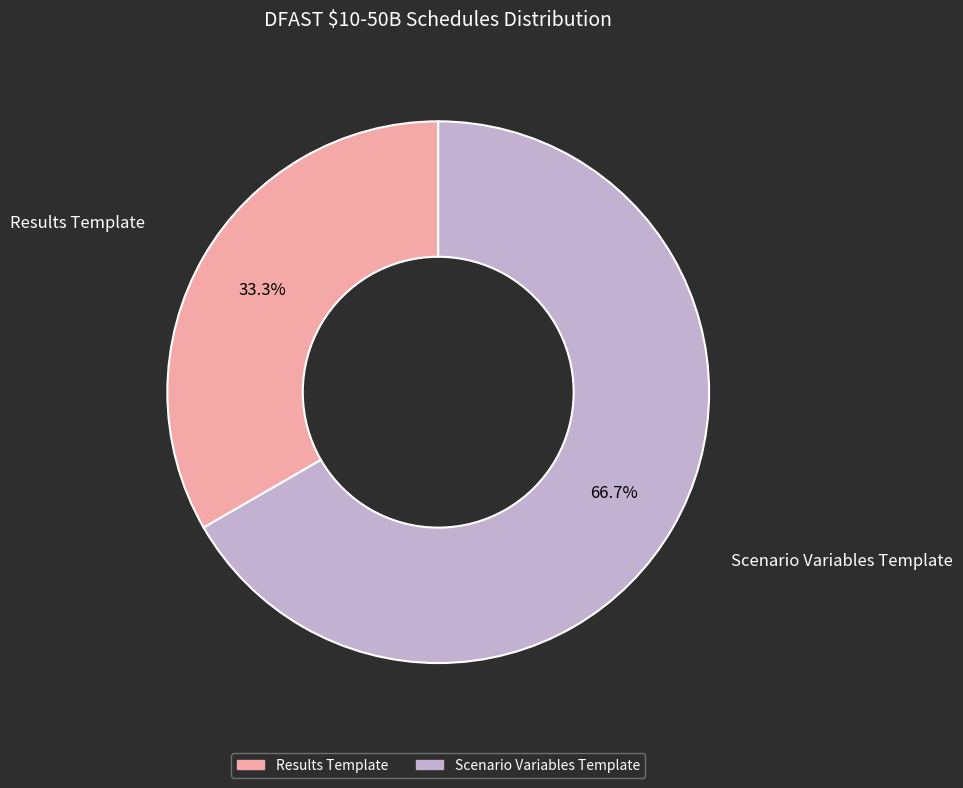

Count the number of slices in the pie.

2